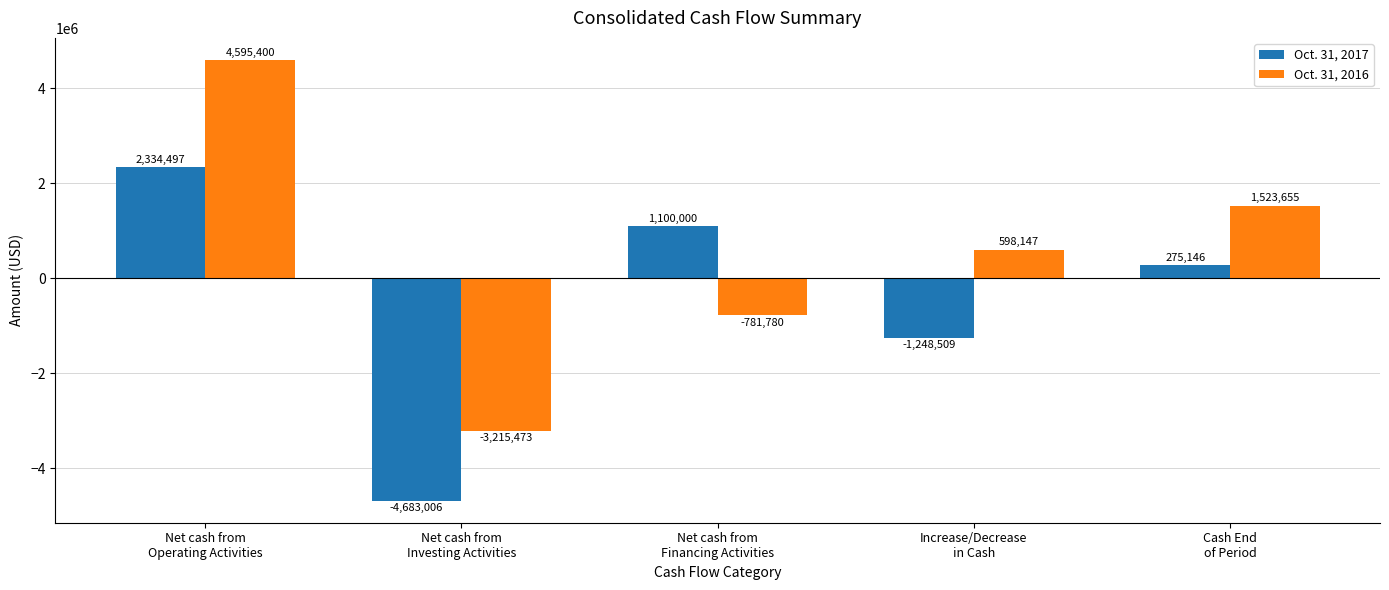

Where does the Oct. 31, 2017 series first go above 275146?

Net cash from
Operating Activities